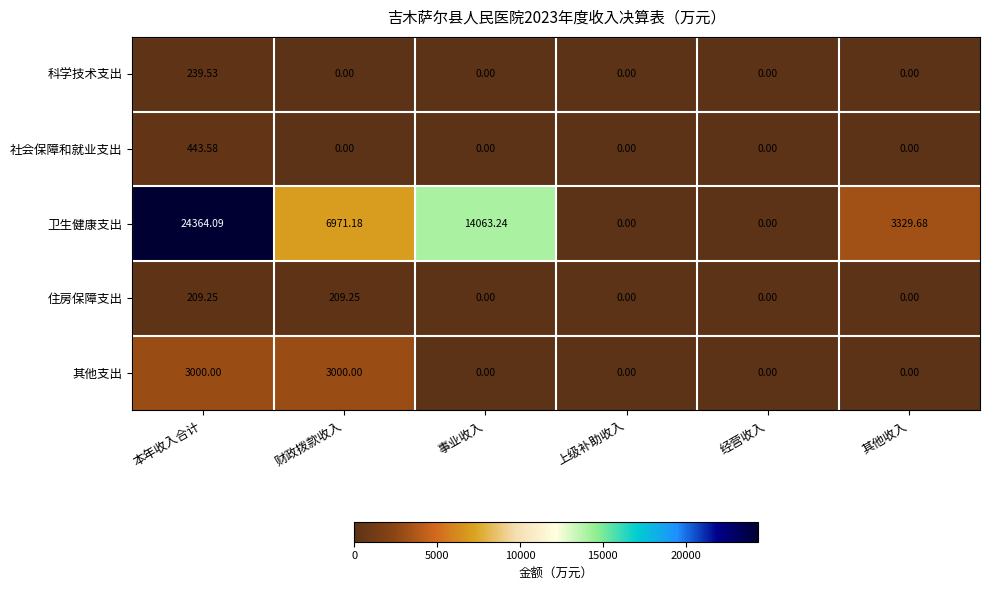

Rank the series by their maximum value, from lowest to highest.

住房保障支出, 科学技术支出, 社会保障和就业支出, 其他支出, 卫生健康支出